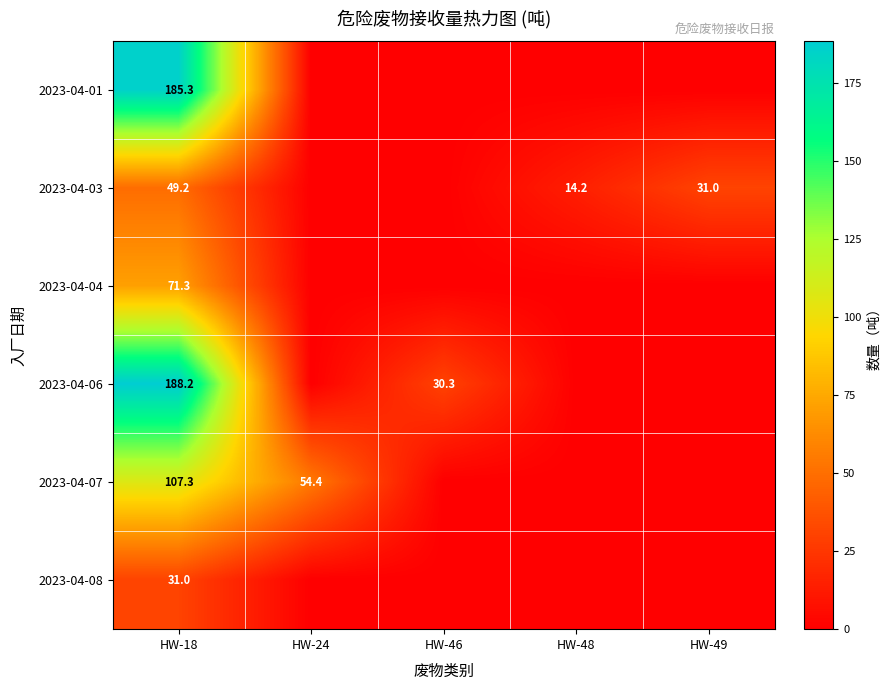

What is the total value across all series at HW-18?

632.3